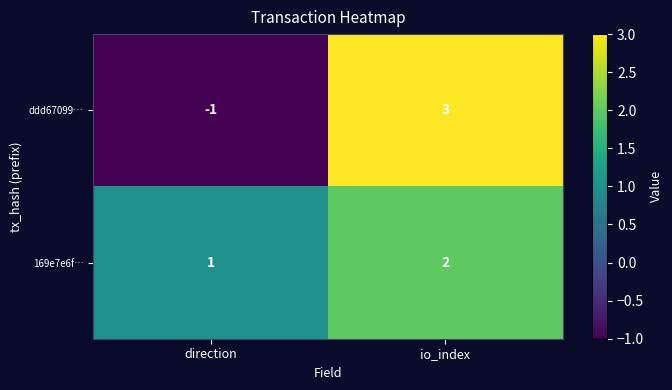

Count the number of data series in this chart.

2